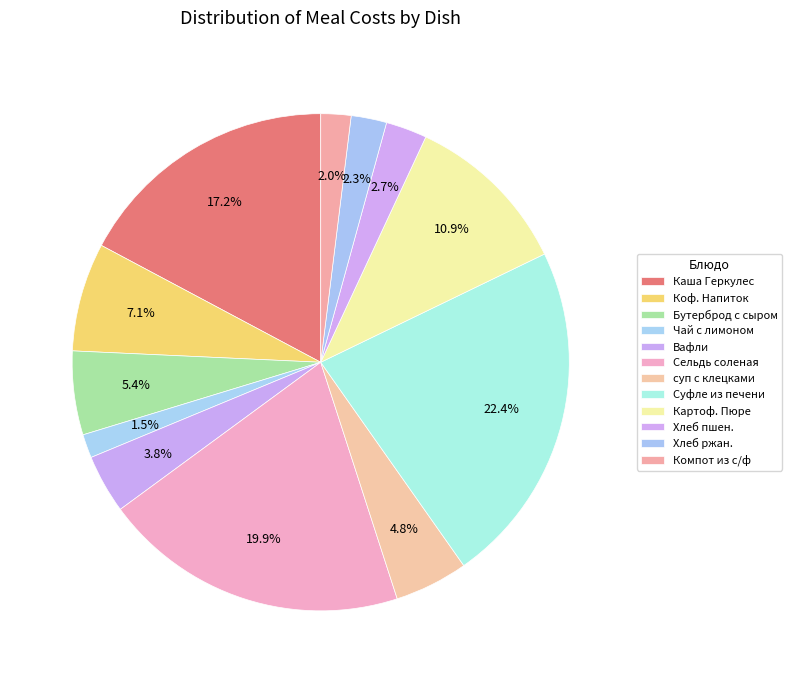

How many segments does this pie chart have?

12